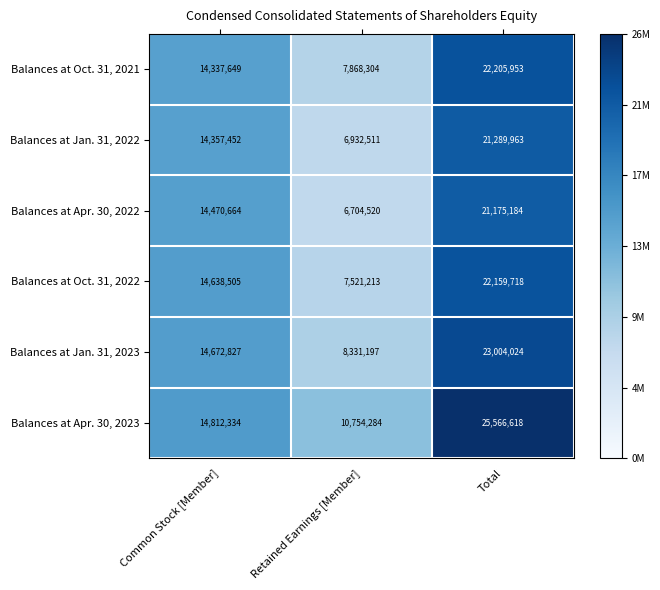

The value of Balances at Jan. 31, 2023 at Total is 23004024. True or false?

True